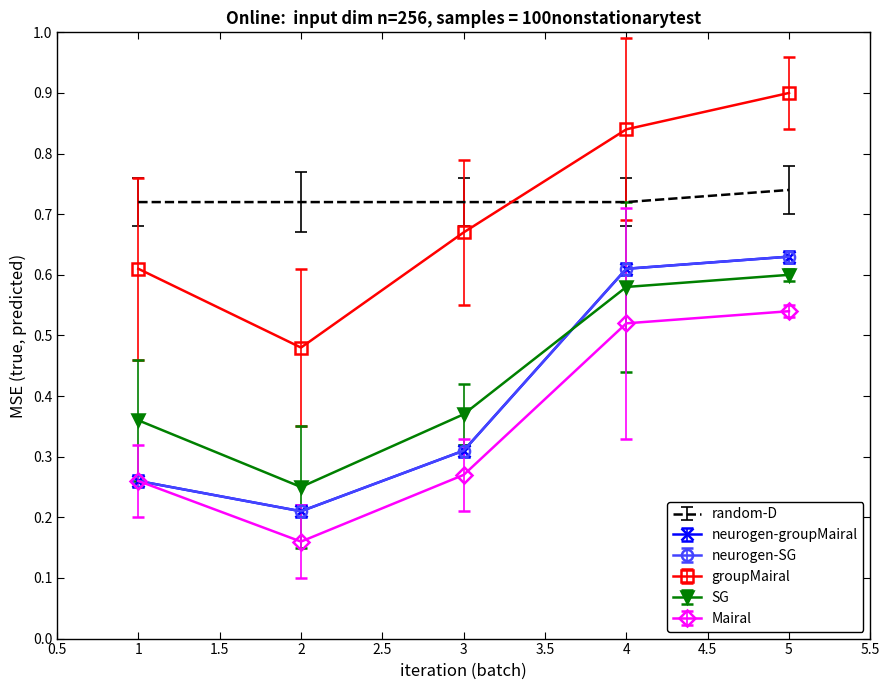

Which category has the lowest value in the Mairal series?

2